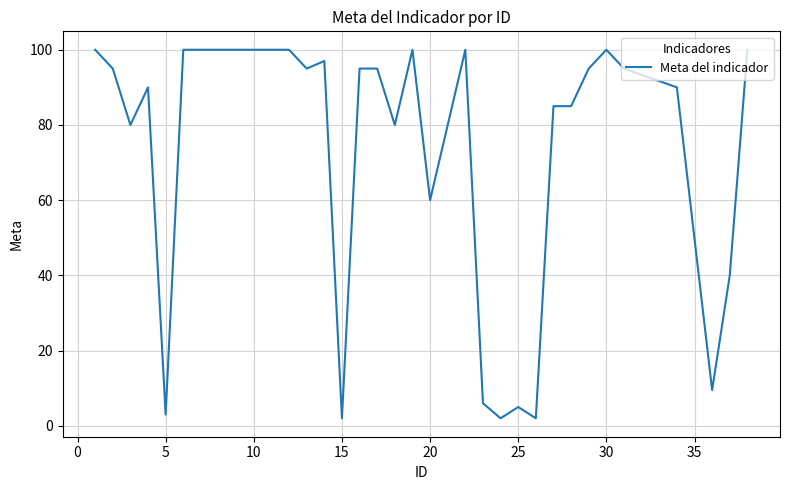

What is the maximum value shown in the chart?

100.0